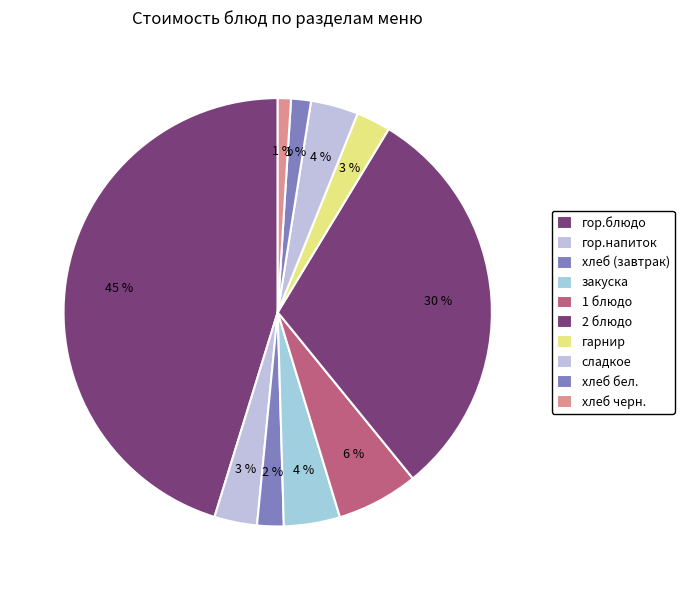

To the nearest percent, what percentage of the pie is сладкое?

4%